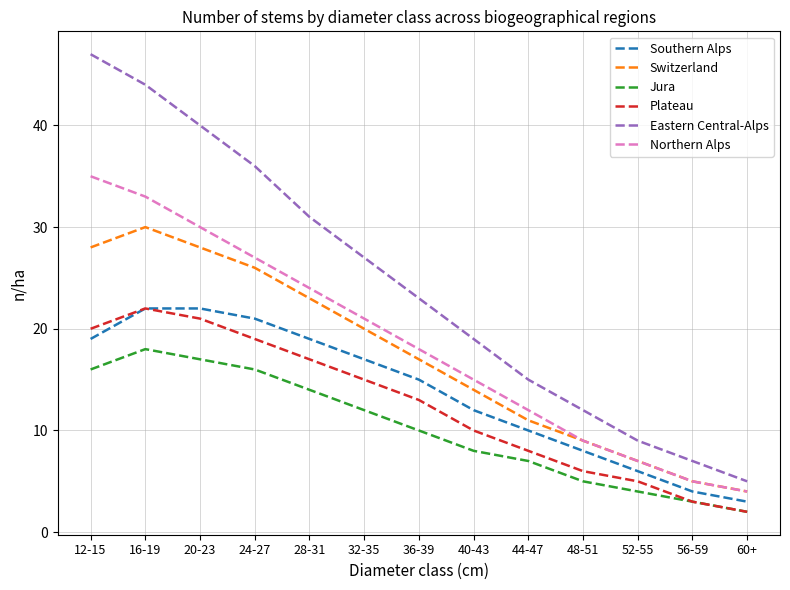

True or false: Southern Alps has more than 1 points higher than both neighbors.

False